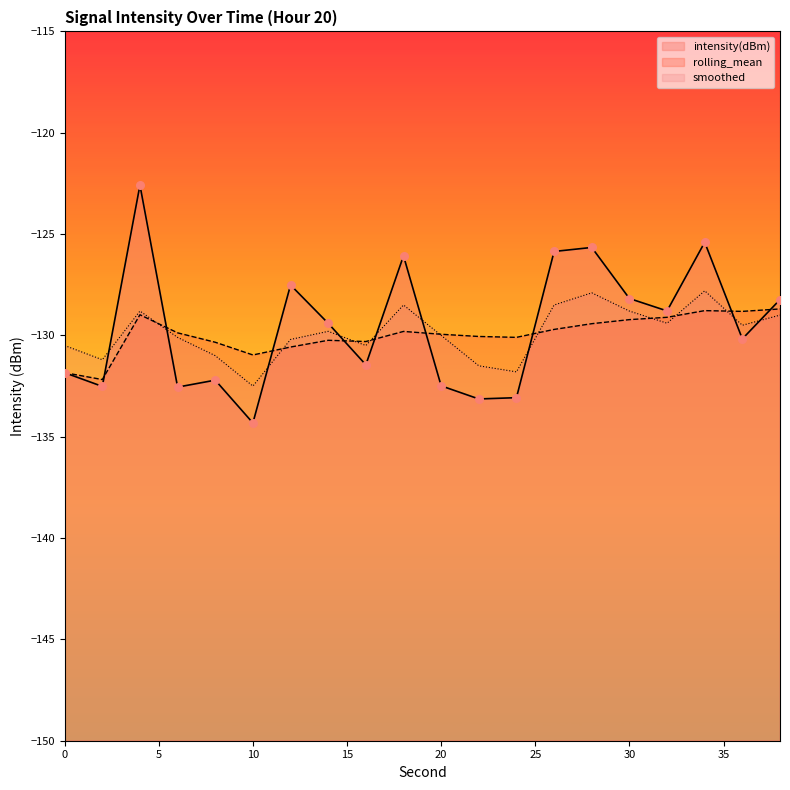

What is the total value across all series at 12?

-388.3